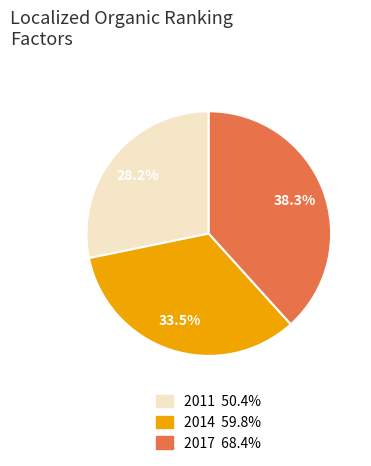

Combined, do 2014 and 2017 account for over 50%?

Yes